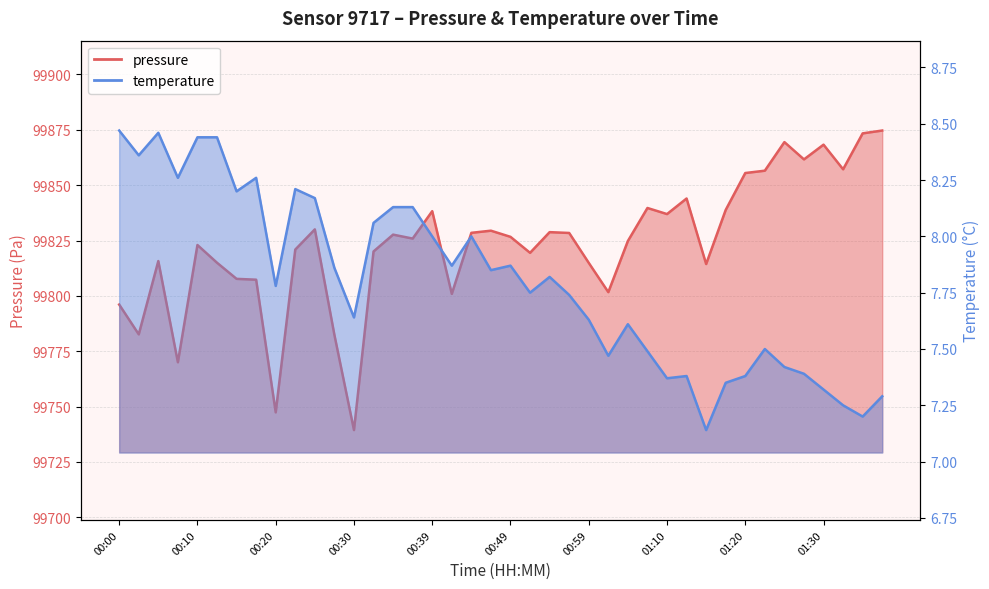

True or false: temperature has a value of 8.5 at 00:05.

True